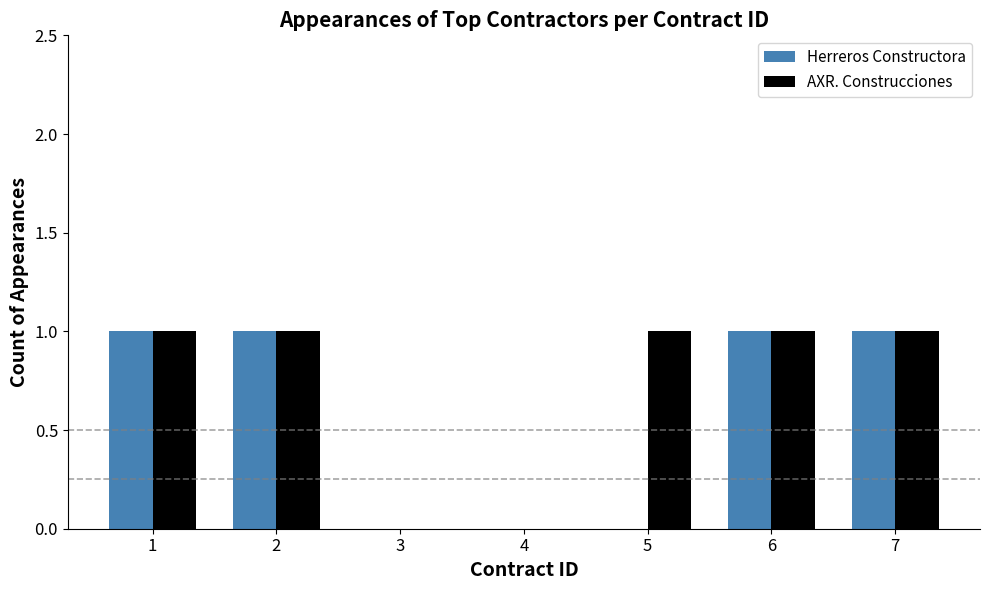

How many series are shown in this chart?

2